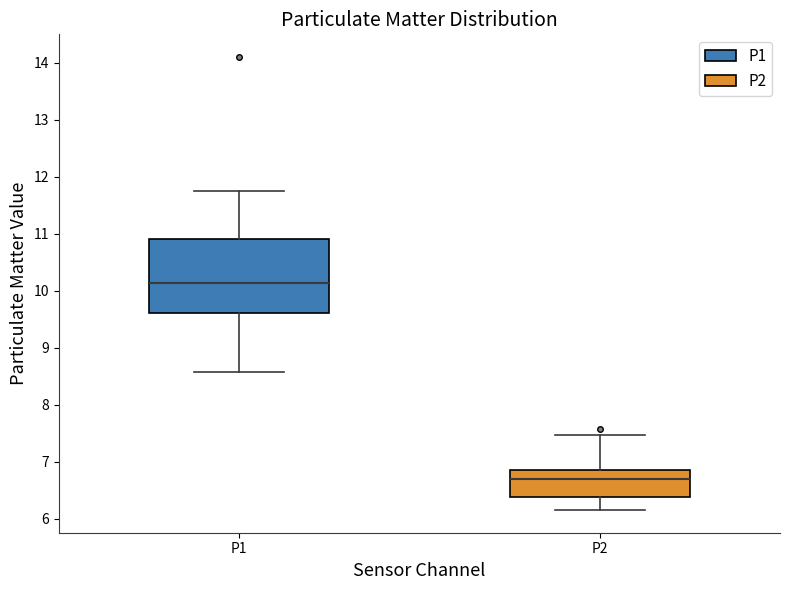

Where is the upper edge of the box for P1 on the y-axis? The values are not printed on the chart, so give them approximately, as read against the axis.

10.9